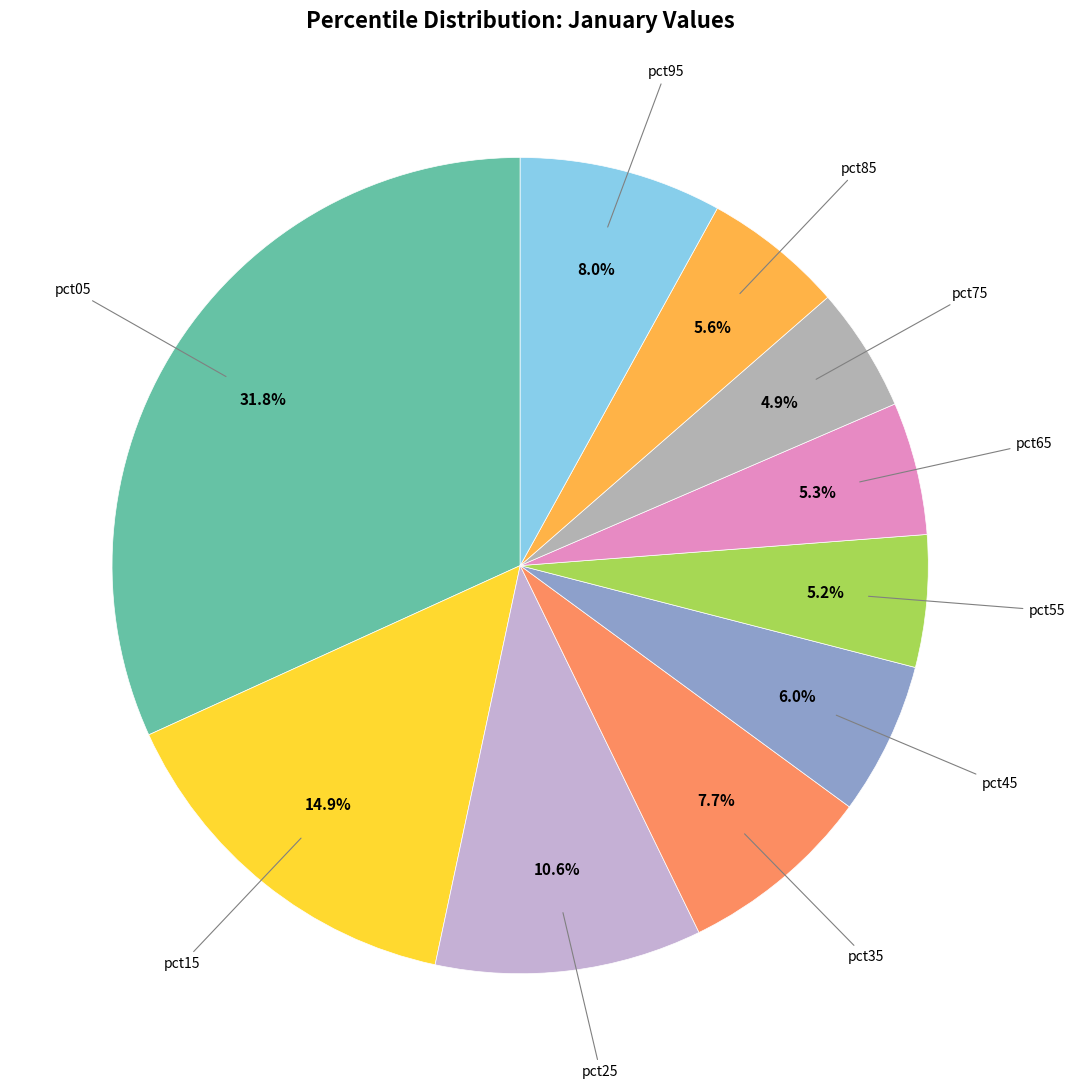

Count the number of slices in the pie.

10